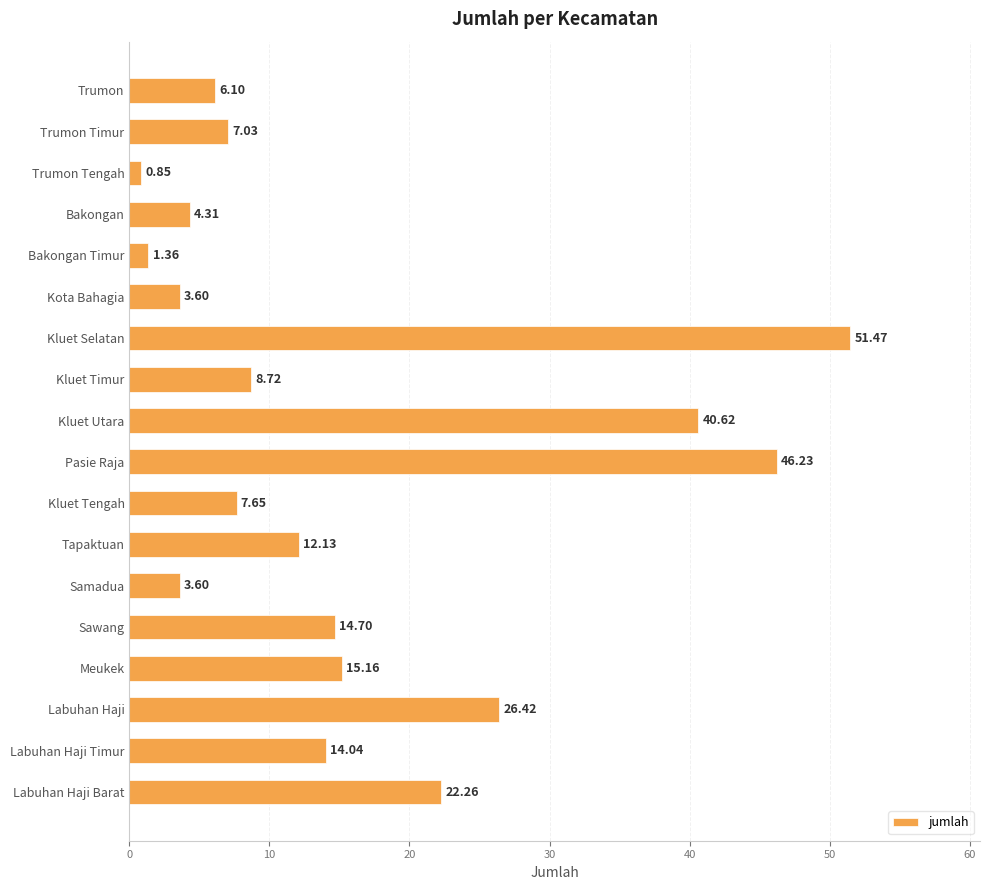

Count the number of categories in the chart.

18